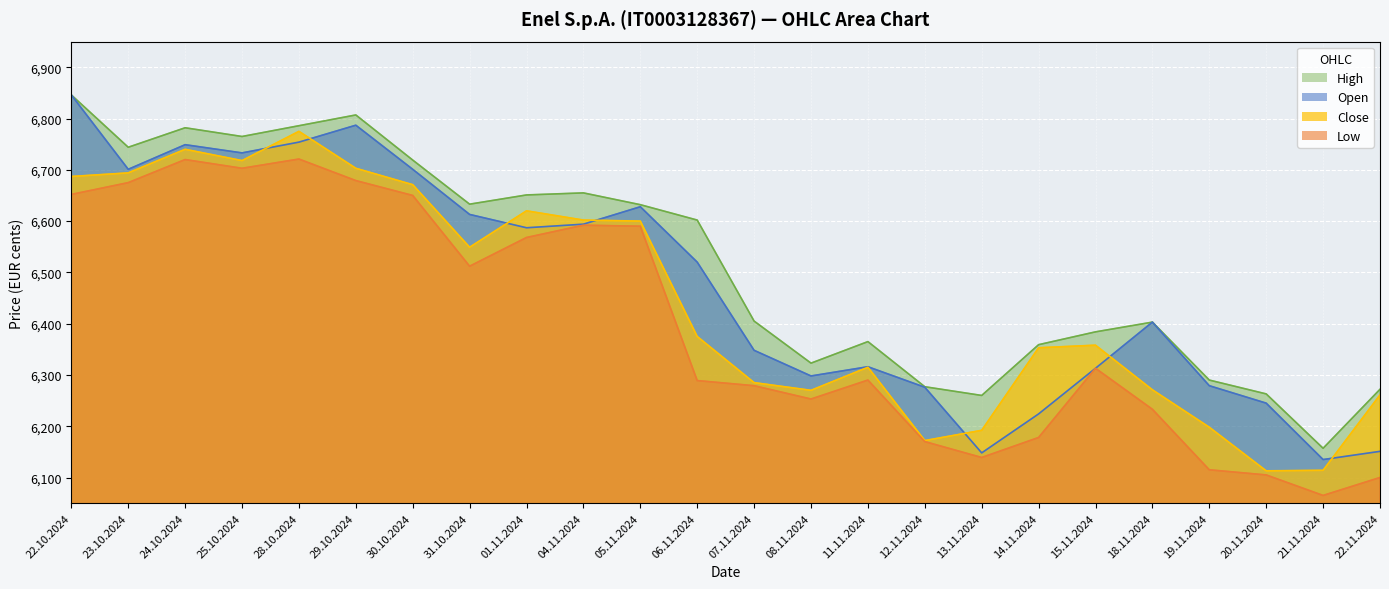

What is the greatest value displayed?

6846